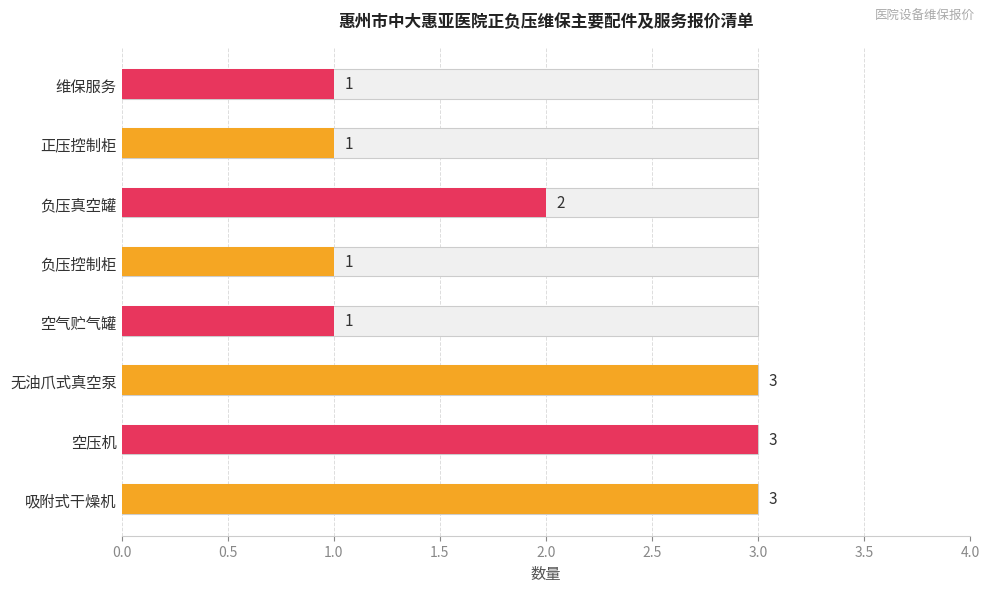

At which category does the chart reach its minimum across all series?

空气贮气罐